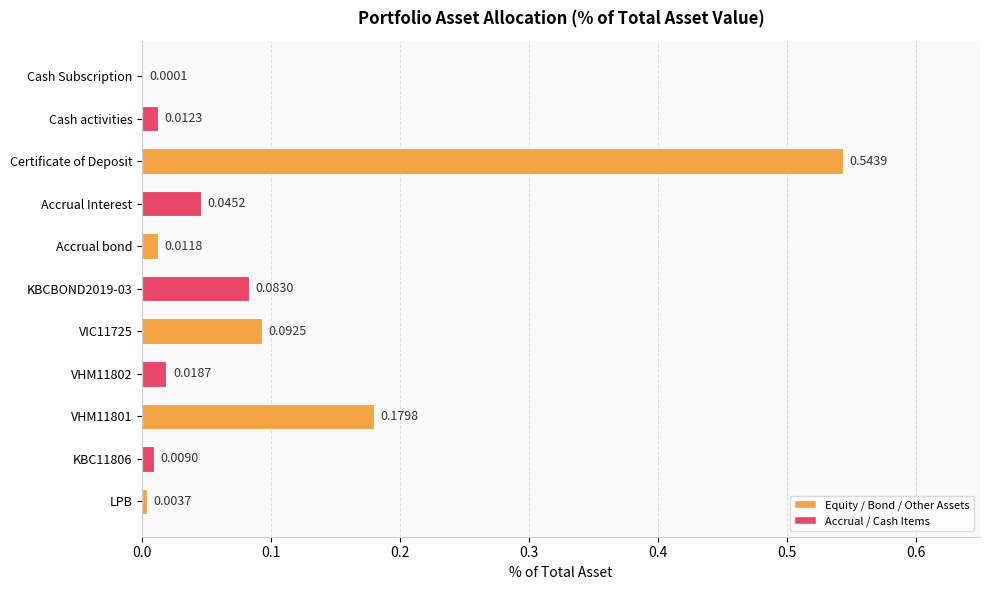

Where is the data nearest to the value 0?

Cash Subscription